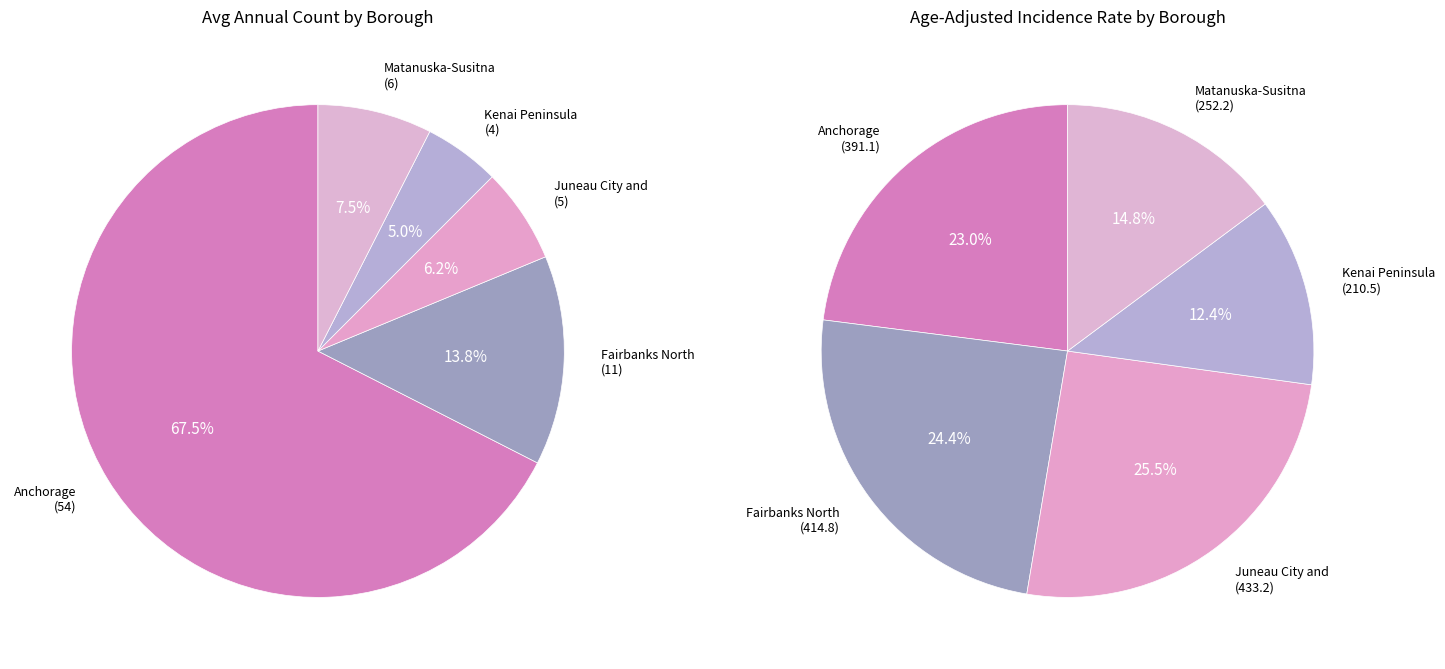

What percentage is the Anchorage Municipality slice, to the nearest percent?

68%